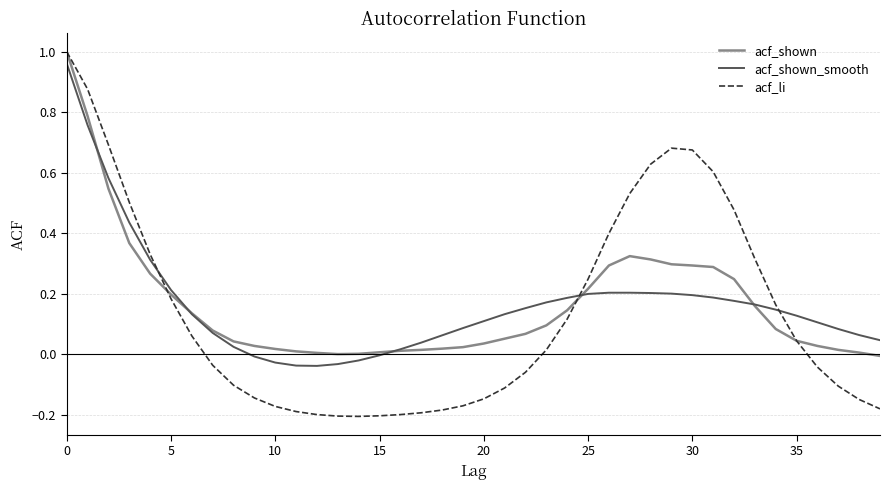

What is the label of the 37th point from the left?

36